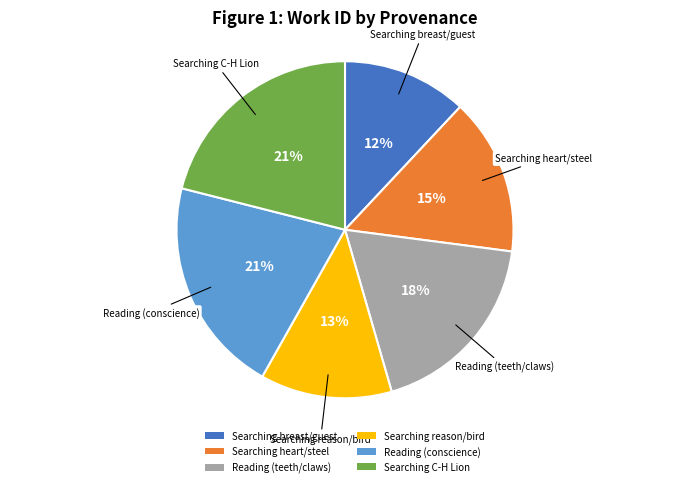

Count the number of slices in the pie.

6